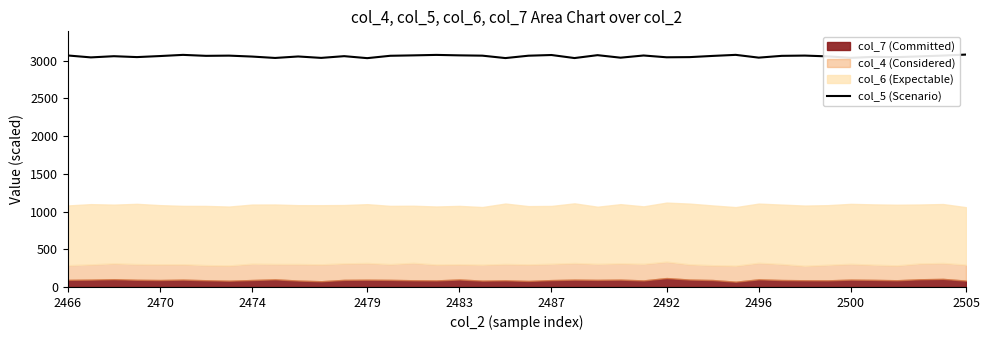

What is the maximum value for col_5 (Scenario)?

3080.6